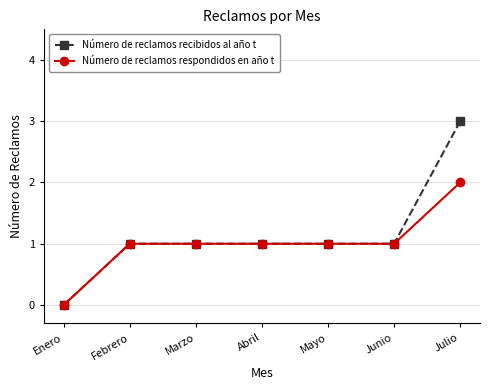

Which series has the widest spread of values?

Número de reclamos recibidos al año t